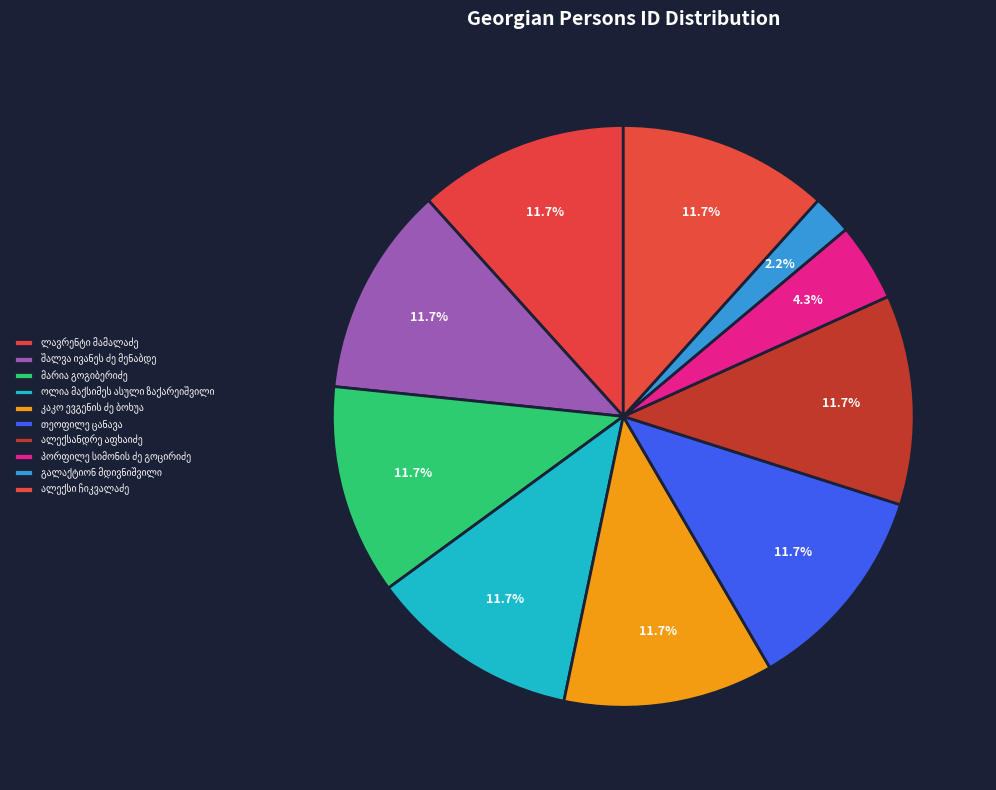

How many segments does this pie chart have?

10